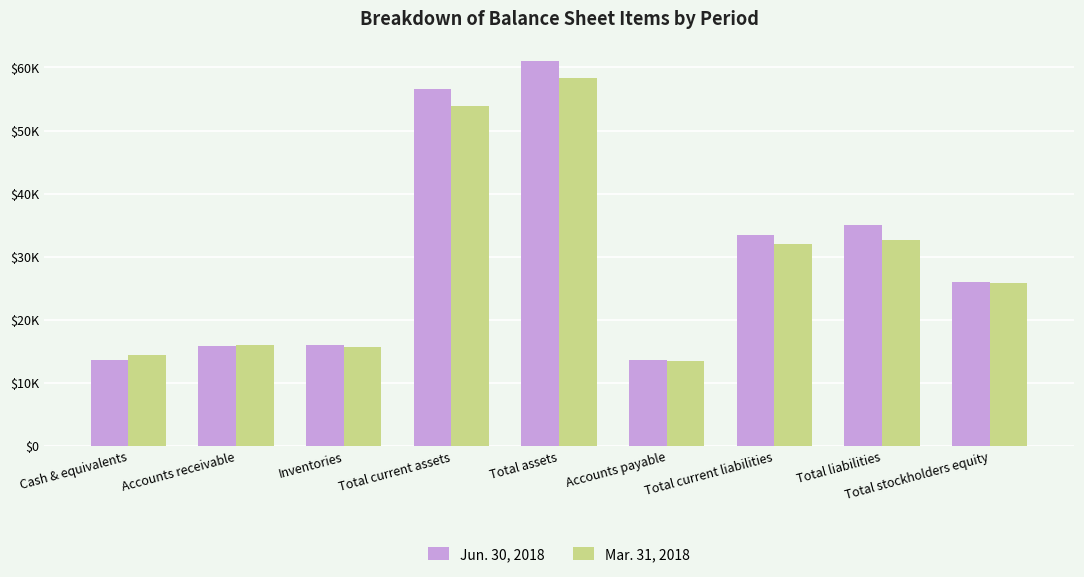

What are all the series names shown in the legend?

Jun. 30, 2018, Mar. 31, 2018